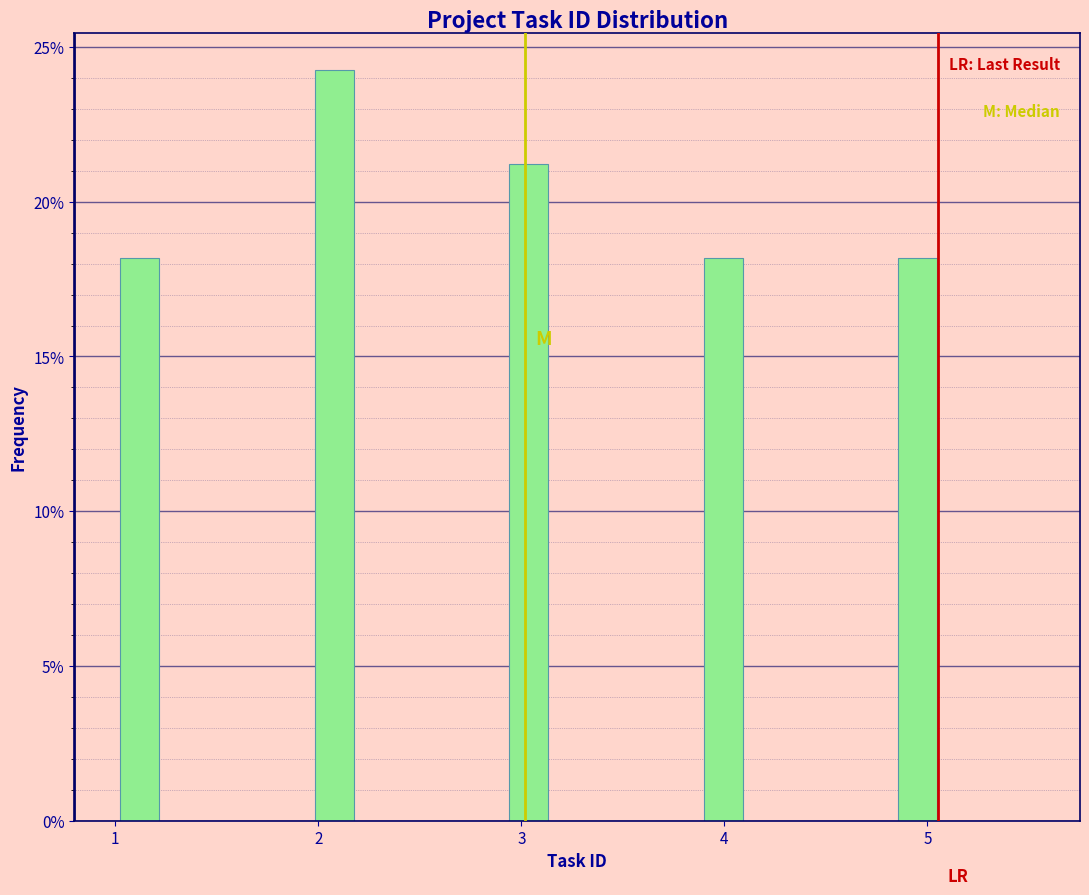

Read against the x-axis, roughly where is the centre of the tallest bar?

2.1